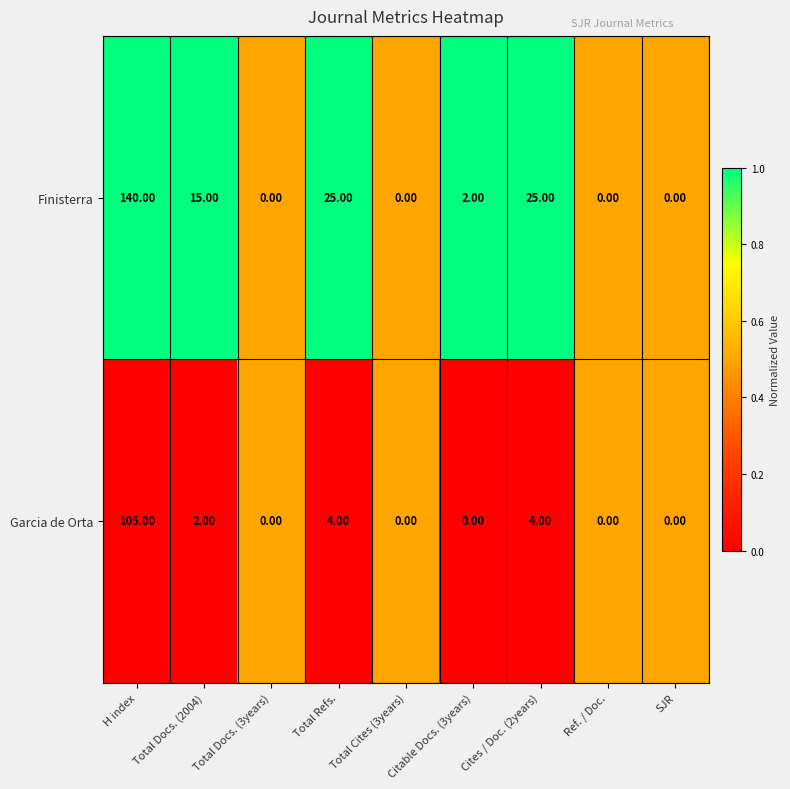

Which category has the highest value in the Garcia de Orta series?

H index